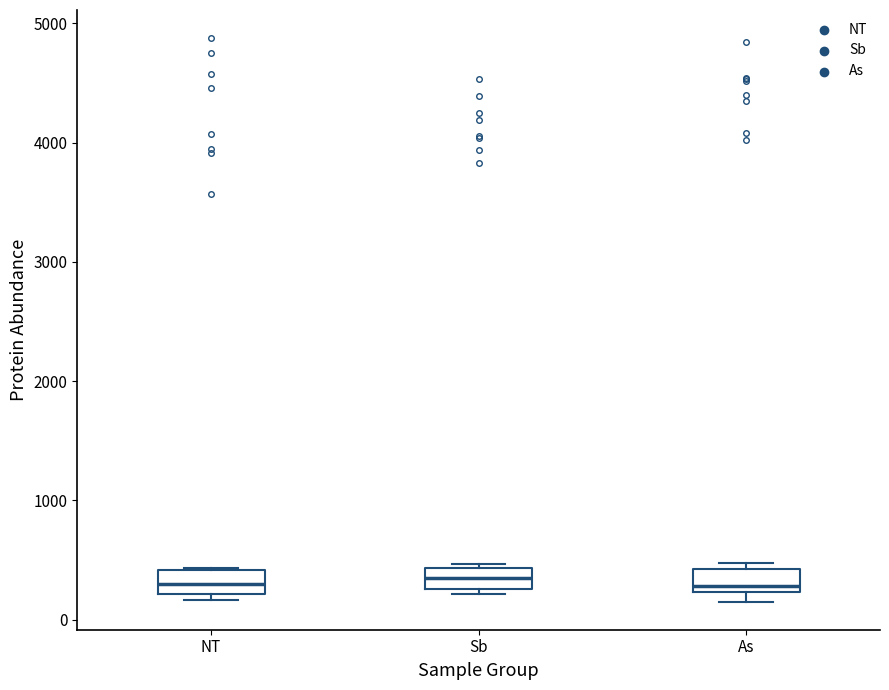

Reading left to right, read every box against the y-axis: the position of its median line, the range the box covers, and the ends of its whiskers. The values are not printed on the chart, so give them approximately, as read against the axis.

NT: median 300, box 200 to 400, whiskers 200 (just below the box's lower edge) to 400
Sb: median 300 (inside the box), box 300 to 400, whiskers 200 to 500
As: median 300, box 200 to 400, whiskers 200 (just below the box's lower edge) to 500